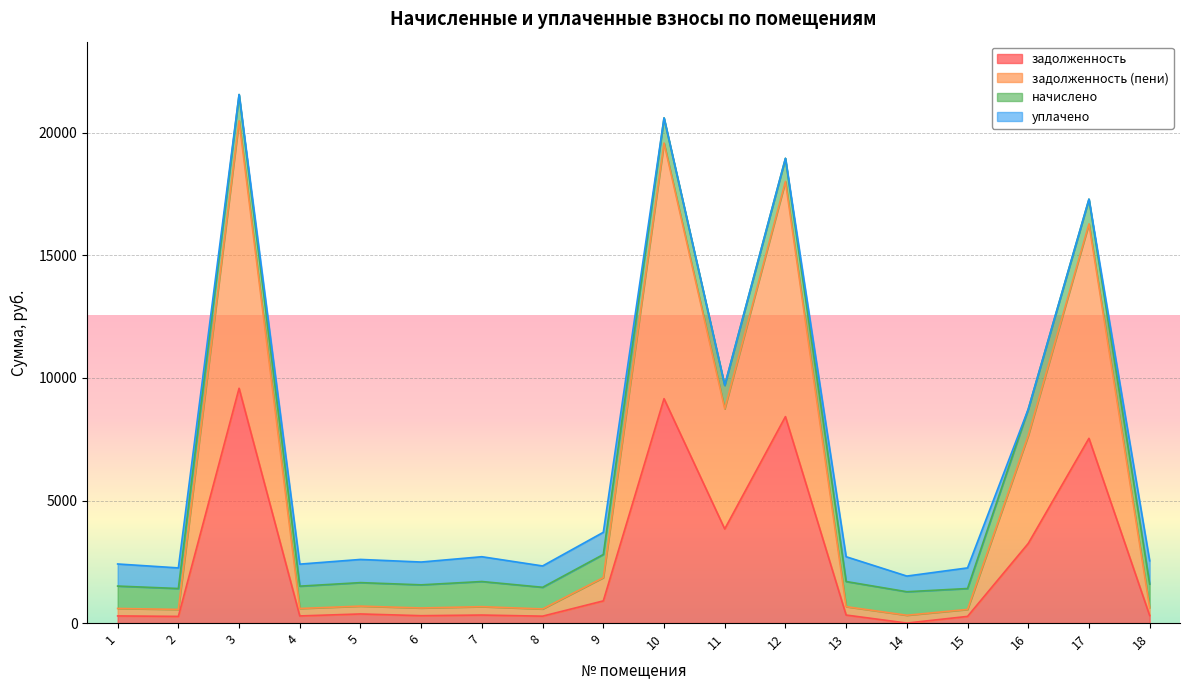

True or false: задолженность and задолженность (пени) cross at least once.

False